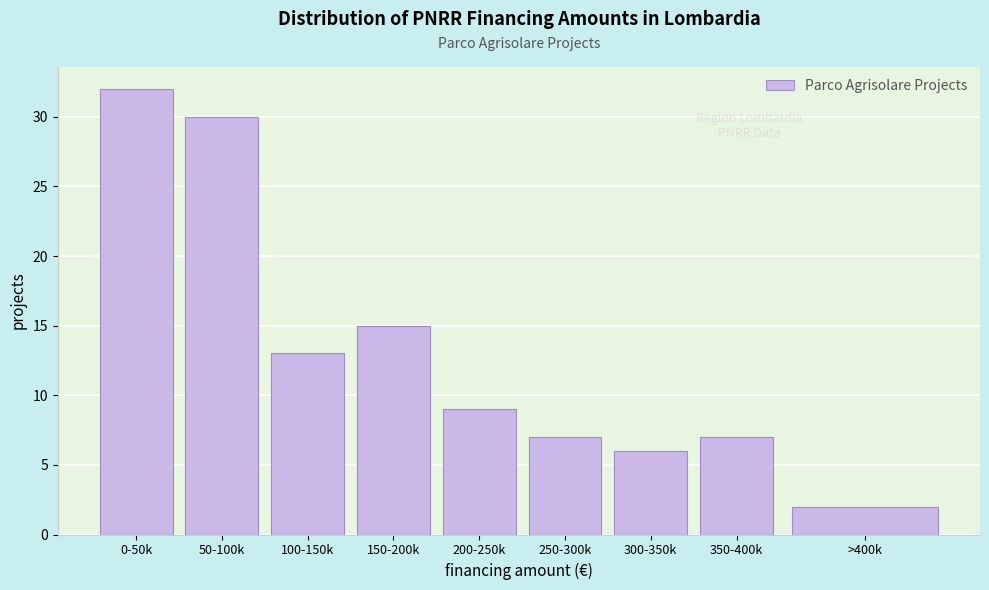

Reading left to right, list all the values displayed in this chart.

0-50k=32	50-100k=30	100-150k=13	150-200k=15	200-250k=9	250-300k=7	300-350k=6	350-400k=7	>400k=2